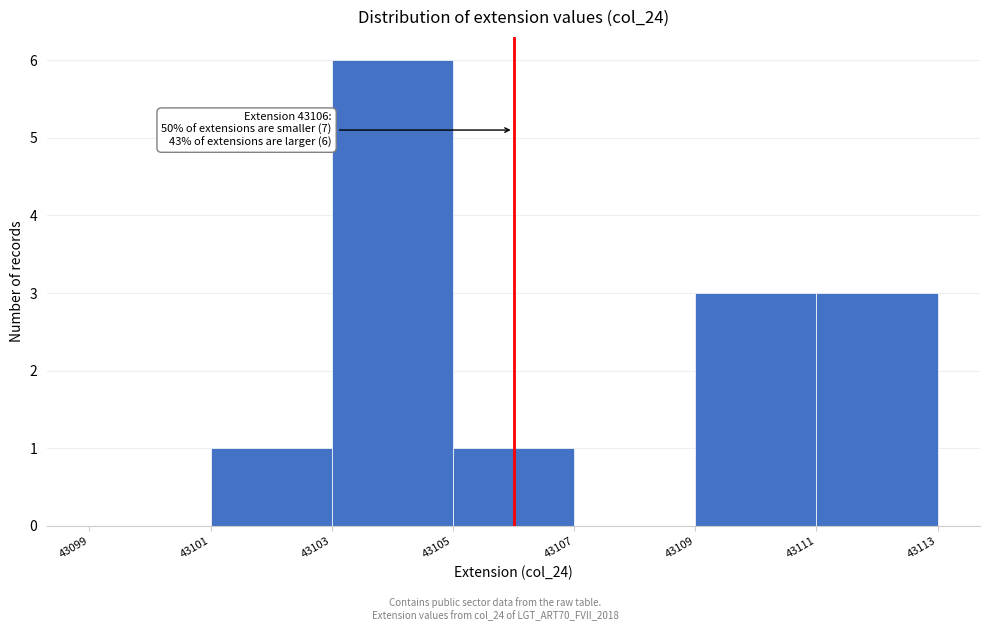

Which range on the x-axis has the tallest bar?

43103 to 43105